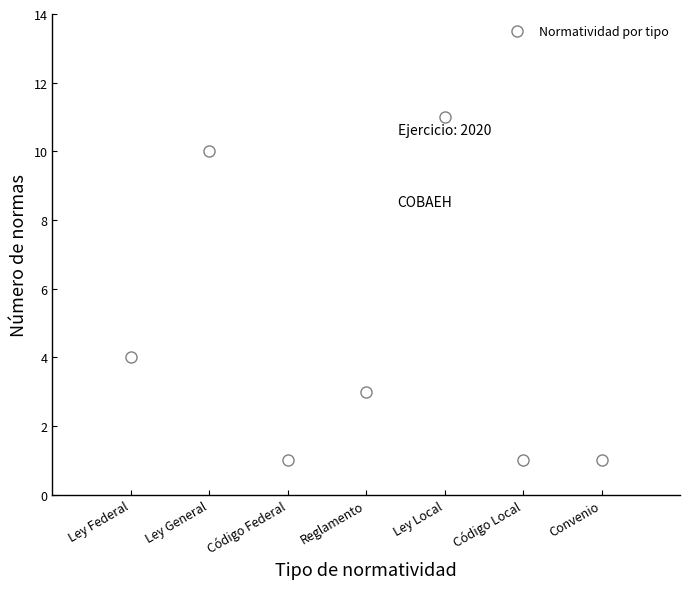

True or false: there are more than 1 points higher than both neighbors.

True